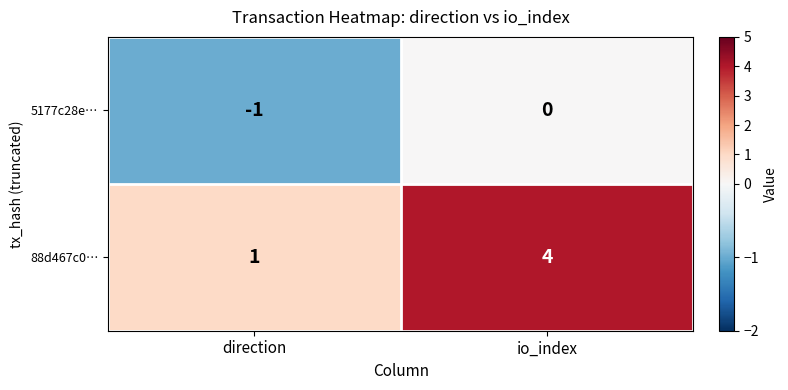

What is the sum of the 88d467c0… values at direction and io_index?

5